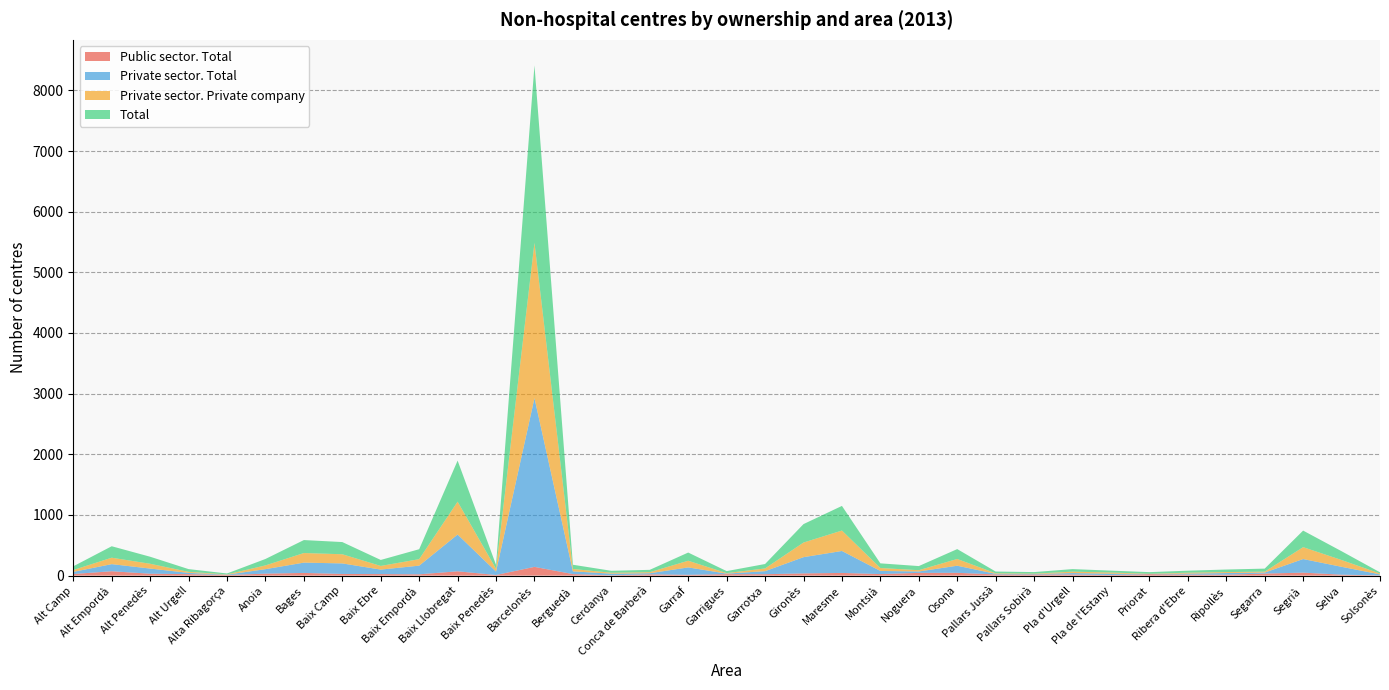

Reading left to right, list all the values displayed in this chart.

Public sector. Total: Alt Camp=26	Alt Empordà=72	Alt Penedès=31	Alt Urgell=24	Alta Ribagorça=10	Anoia=32	Bages=44	Baix Camp=27	Baix Ebre=25	Baix Empordà=21	Baix Llobregat=71	Baix Penedès=10	Barcelonès=144	Berguedà=25	Cerdanya=5	Conca de Barberà=21	Garraf=13	Garrigues=24	Garrotxa=23	Gironès=36	Maresme=44	Montsià=25	Noguera=45	Osona=46	Pallars Jussà=19	Pallars Sobirà=19	Pla d'Urgell=18	Pla de l'Estany=9	Priorat=24	Ribera d'Ebre=16	Ripollès=15	Segarra=33	Segrià=49	Selva=15	Solsonès=4
Private sector. Total: Alt Camp=35	Alt Empordà=117	Alt Penedès=85	Alt Urgell=21	Alta Ribagorça=5	Anoia=74	Bages=170	Baix Camp=174	Baix Ebre=74	Baix Empordà=143	Baix Llobregat=606	Baix Penedès=56	Barcelonès=2782	Berguedà=45	Cerdanya=27	Conca de Barberà=18	Garraf=122	Garrigues=9	Garrotxa=50	Gironès=268	Maresme=362	Montsià=52	Noguera=23	Osona=117	Pallars Jussà=10	Pallars Sobirà=7	Pla d'Urgell=24	Pla de l'Estany=22	Priorat=3	Ribera d'Ebre=17	Ripollès=27	Segarra=17	Segrià=224	Selva=130	Solsonès=16
Private sector. Private company: Alt Camp=31	Alt Empordà=106	Alt Penedès=79	Alt Urgell=17	Alta Ribagorça=5	Anoia=62	Bages=158	Baix Camp=151	Baix Ebre=60	Baix Empordà=107	Baix Llobregat=542	Baix Penedès=45	Barcelonès=2561	Berguedà=39	Cerdanya=15	Conca de Barberà=17	Garraf=110	Garrigues=8	Garrotxa=45	Gironès=241	Maresme=337	Montsià=48	Noguera=21	Osona=111	Pallars Jussà=9	Pallars Sobirà=6	Pla d'Urgell=23	Pla de l'Estany=20	Priorat=3	Ribera d'Ebre=15	Ripollès=16	Segarra=15	Segrià=196	Selva=112	Solsonès=14
Total: Alt Camp=61	Alt Empordà=189	Alt Penedès=116	Alt Urgell=45	Alta Ribagorça=15	Anoia=106	Bages=214	Baix Camp=201	Baix Ebre=99	Baix Empordà=164	Baix Llobregat=677	Baix Penedès=66	Barcelonès=2926	Berguedà=70	Cerdanya=32	Conca de Barberà=39	Garraf=135	Garrigues=33	Garrotxa=73	Gironès=304	Maresme=406	Montsià=77	Noguera=68	Osona=163	Pallars Jussà=29	Pallars Sobirà=26	Pla d'Urgell=42	Pla de l'Estany=31	Priorat=27	Ribera d'Ebre=33	Ripollès=42	Segarra=50	Segrià=273	Selva=145	Solsonès=20